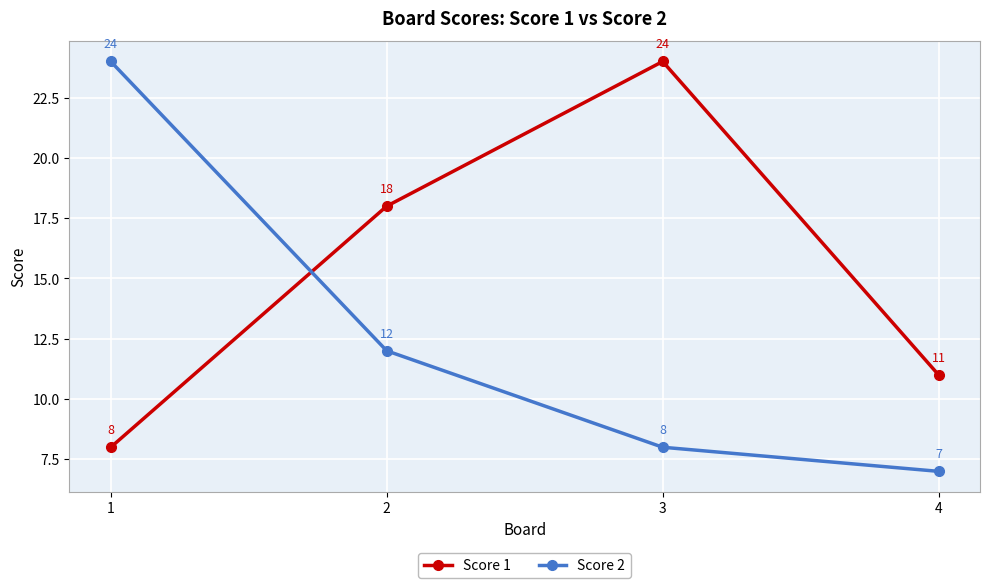

How many data points does each series have?

4